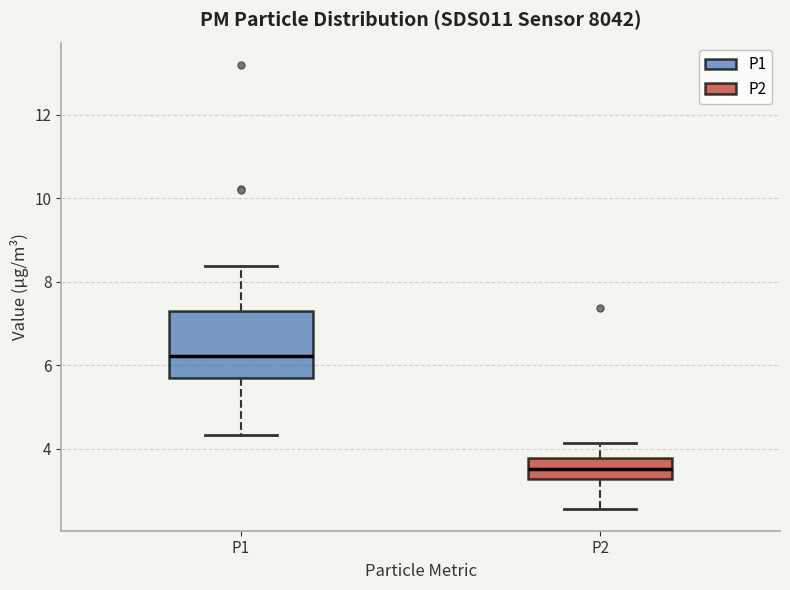

Reading left to right, read every box against the y-axis: the position of its median line, the range the box covers, and the ends of its whiskers. The values are not printed on the chart, so give them approximately, as read against the axis.

P1: median 6.2, box 5.8 to 7.4, whiskers 4.4 to 8.4
P2: median 3.6, box 3.2 to 3.8, whiskers 2.6 to 4.2